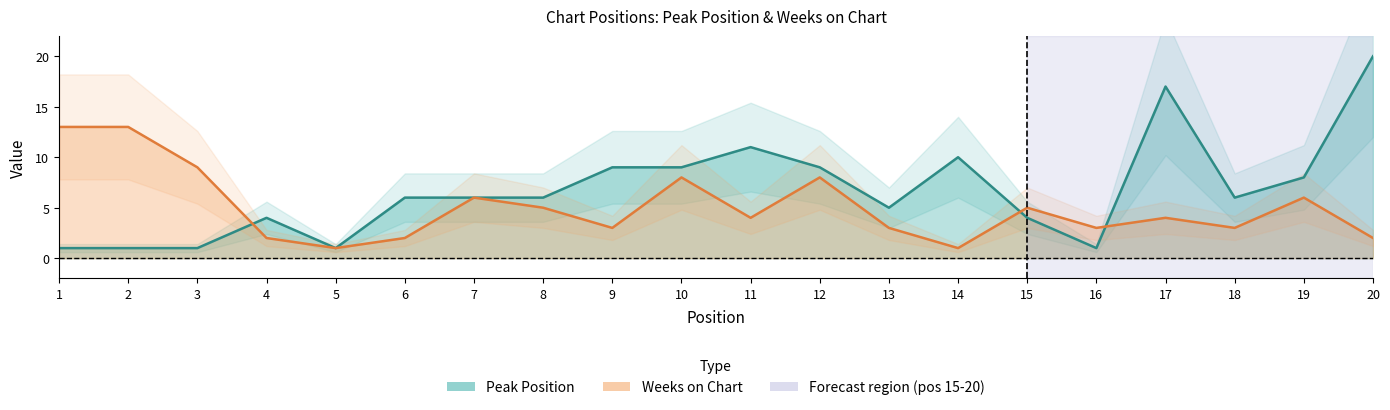

How many values in the Weeks on Chart series exceed 4?

9